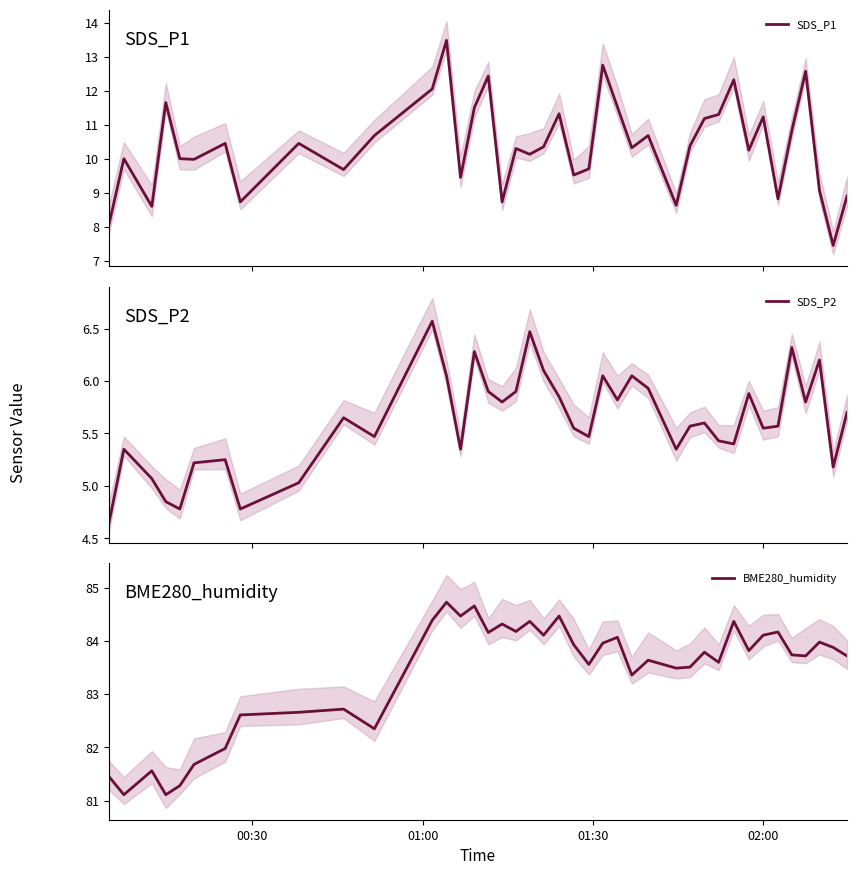

How many series are shown in this chart?

3